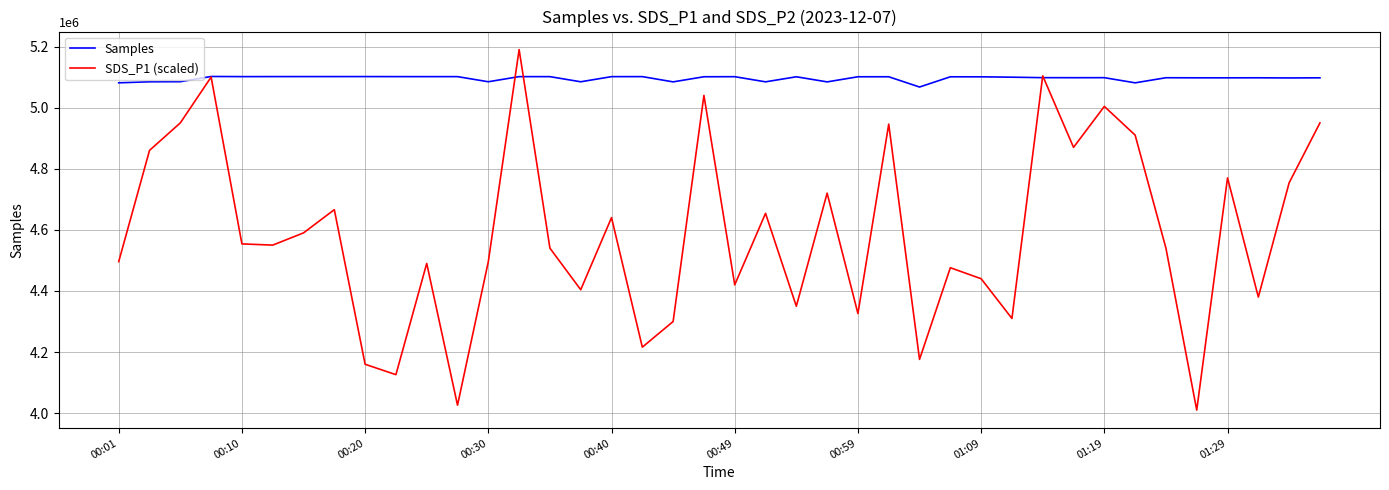

List the series in order of their overall mean, highest first.

Samples, SDS_P1 (scaled)